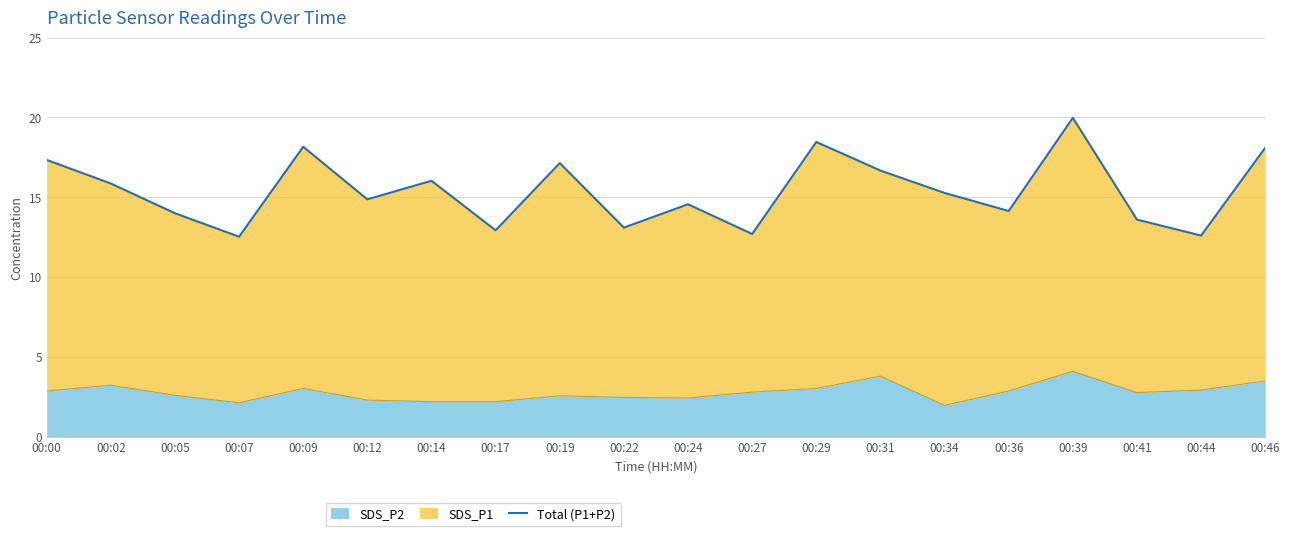

At which label does the data first exceed 15?

00:00